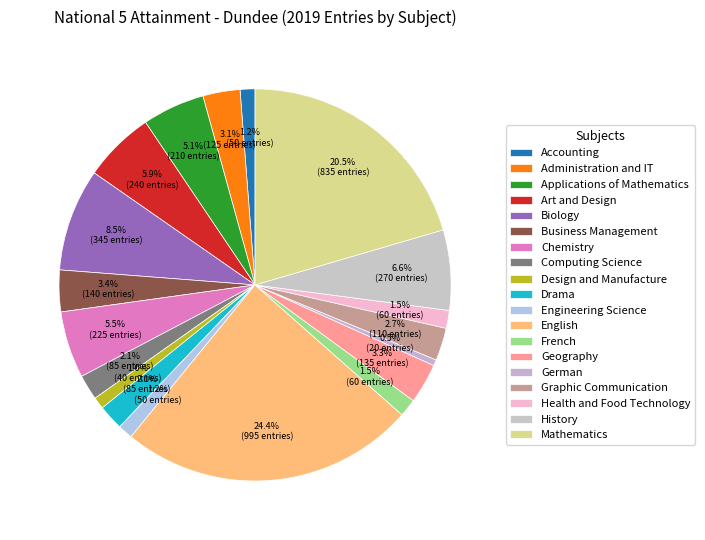

Does Business Management represent more than half of the total?

No